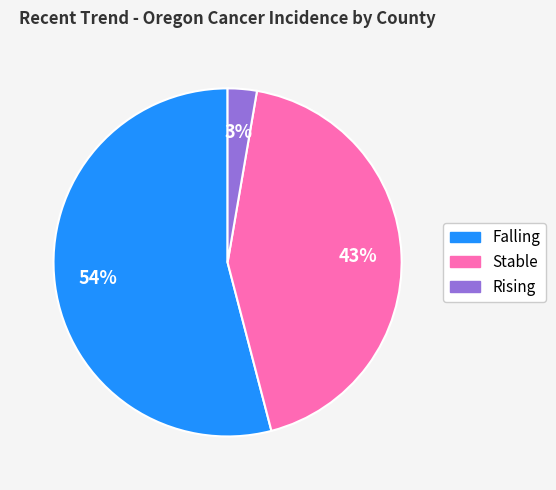

To the nearest percent, what is the difference between the largest and smallest slice percentages?

51%